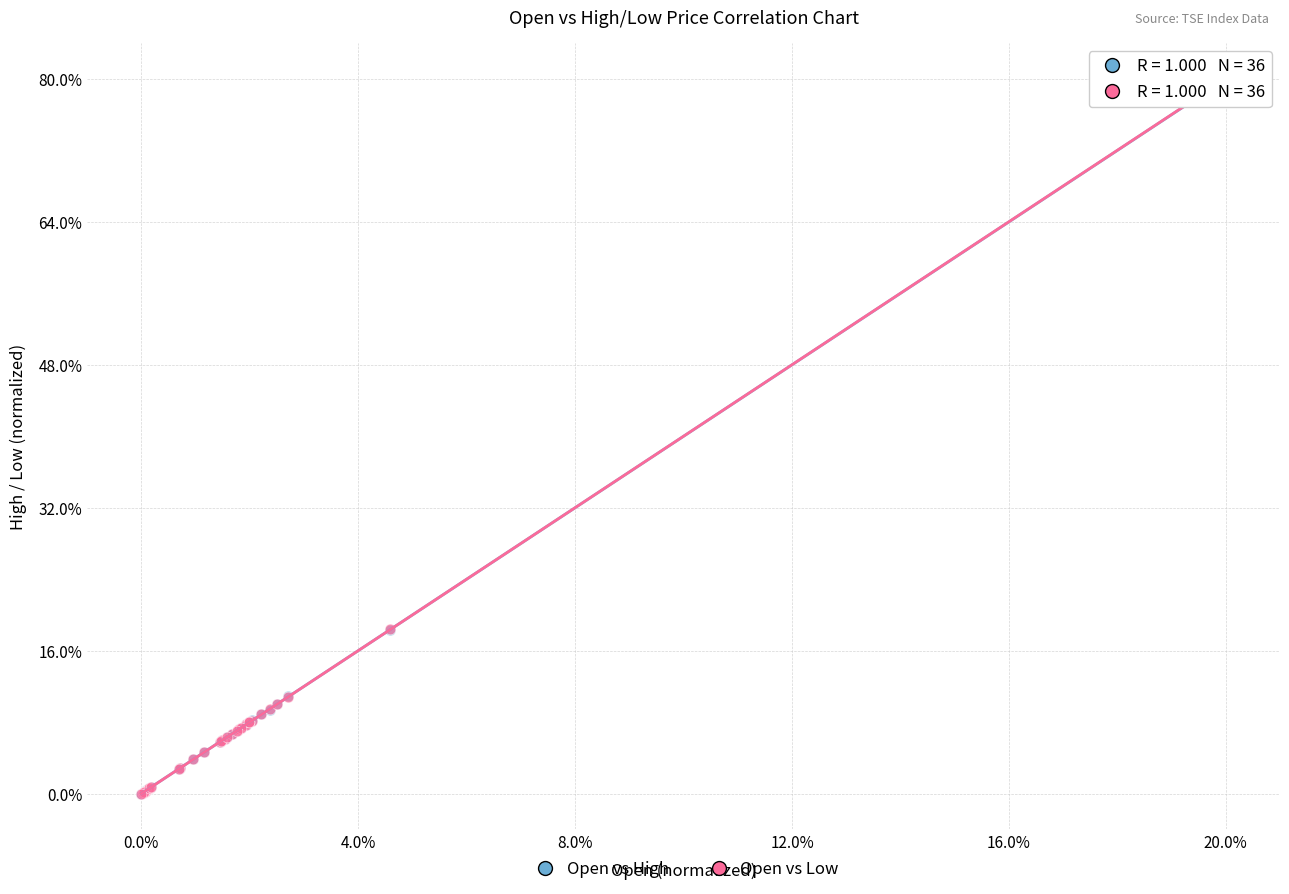

What are all the series names shown in the legend?

Open vs High, Open vs Low